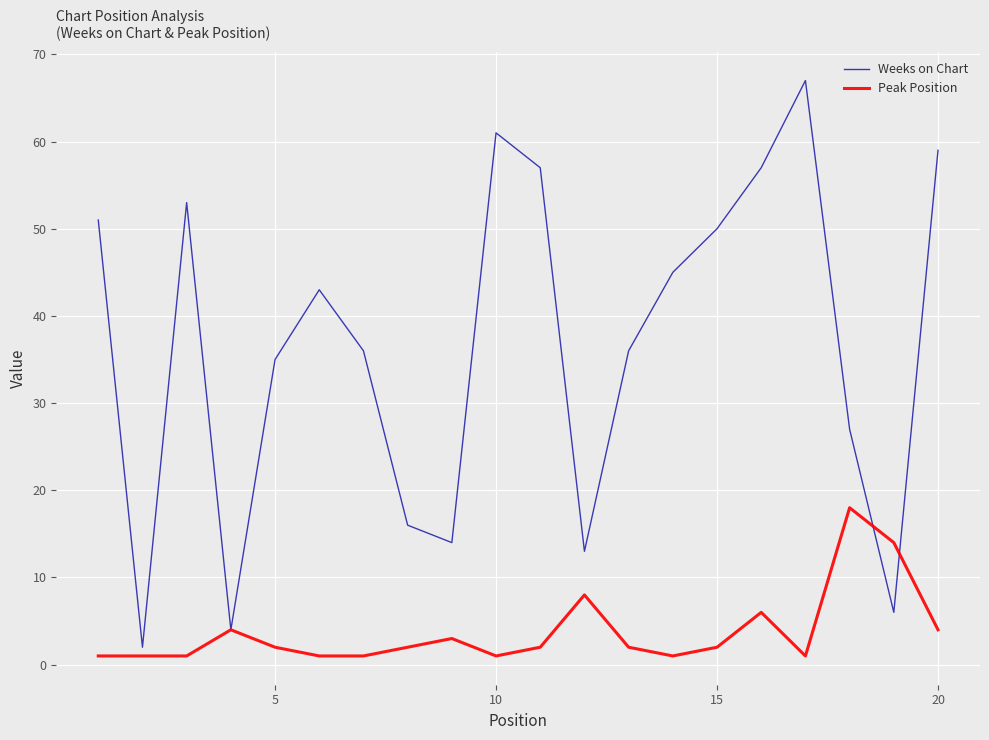

What is the greatest value displayed?

67